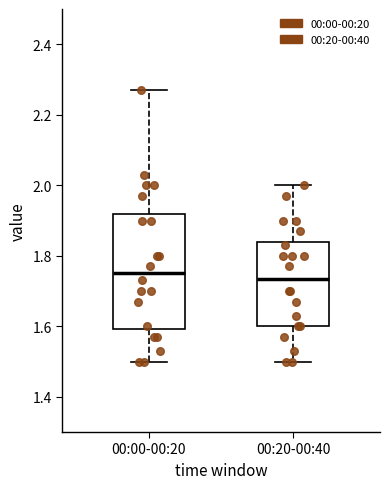

Where does the median line of the box for 00:00-00:20 sit on the y-axis? The values are not printed on the chart, so give them approximately, as read against the axis.

1.76